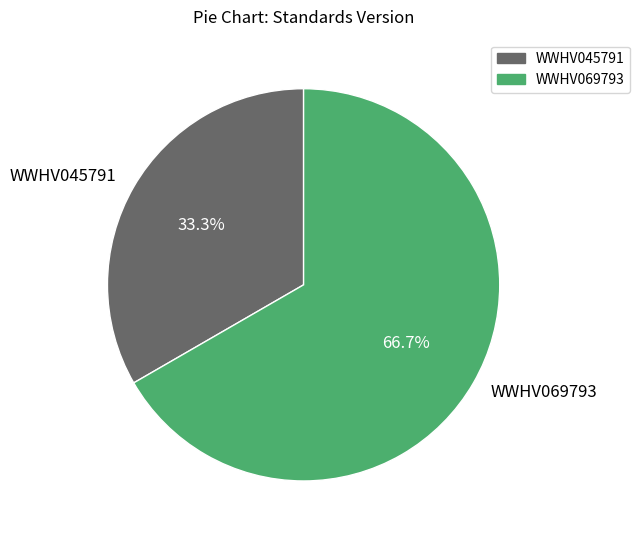

To the nearest percent, what is the combined percentage of WWHV045791 and WWHV069793?

100%